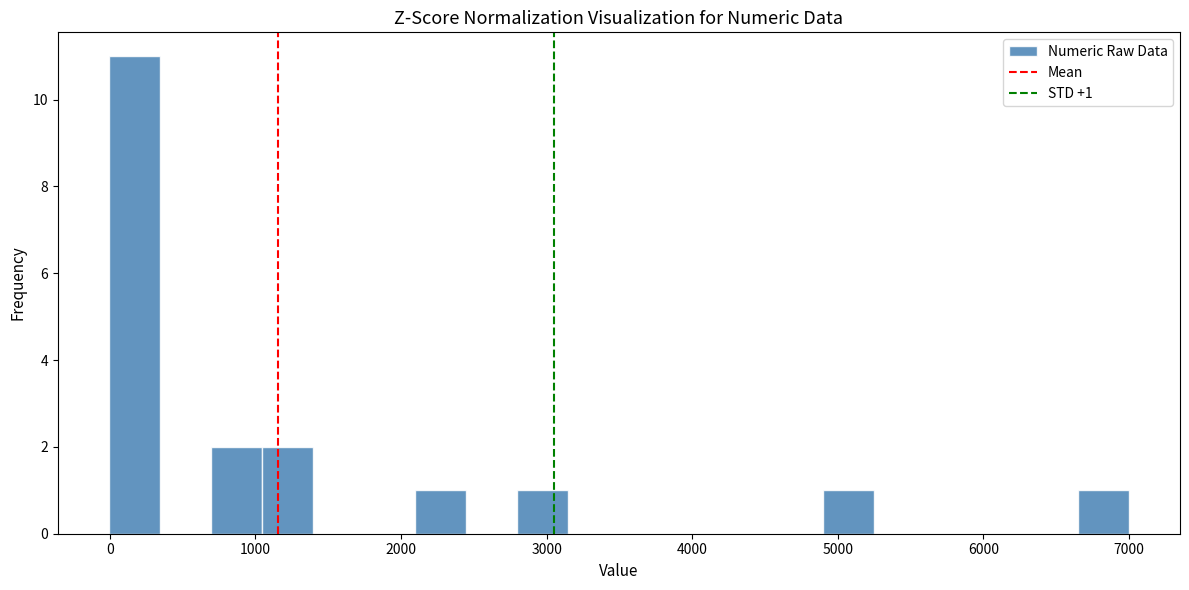

Read against the x-axis, roughly where is the centre of the tallest bar?

200